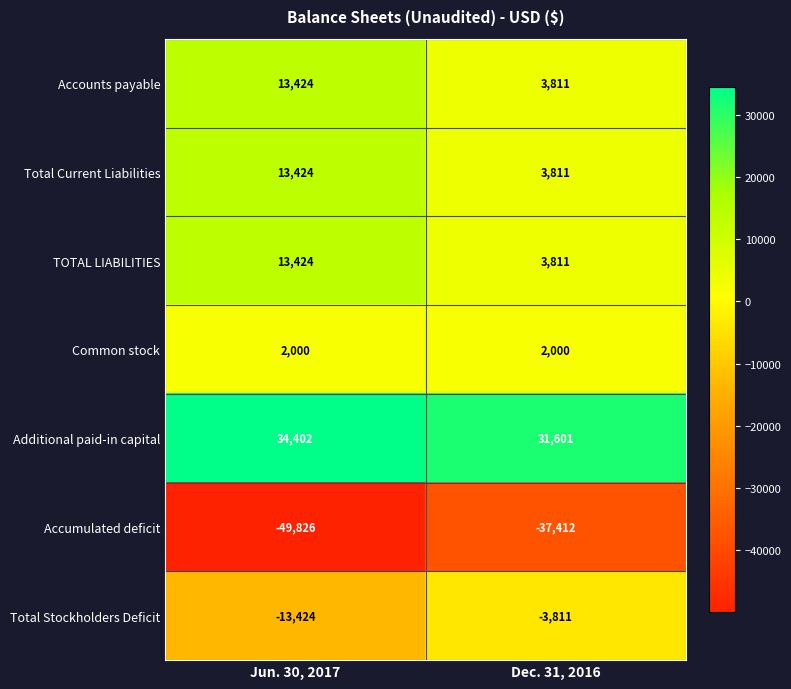

How many categories are shown in the chart?

2